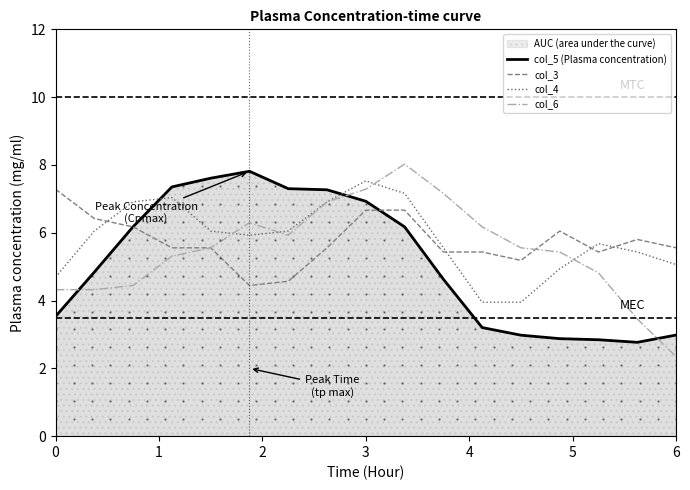

Which category has the lowest value across all series?

6